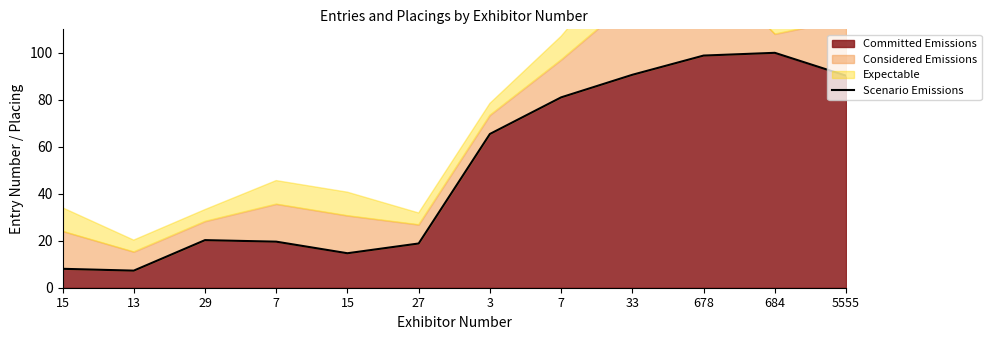

Reading left to right, what are all the values shown in this chart?

8.1	7.3	20.3	19.6	14.7	18.8	65.5	81.0	90.6	98.8	100.0	90.3